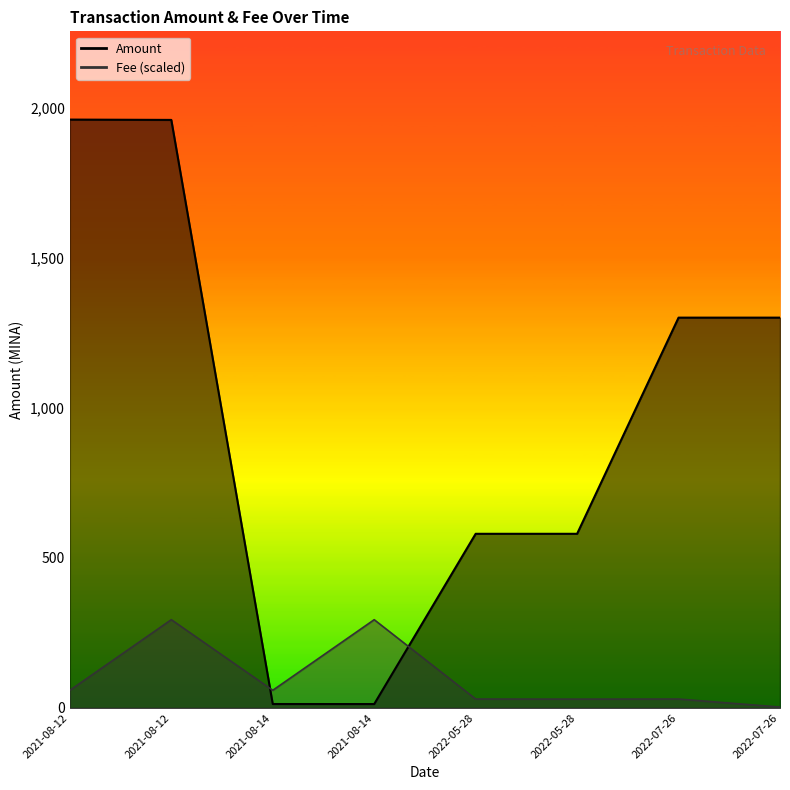

What is the difference between the second highest and minimum values in the Amount series?

1945.6